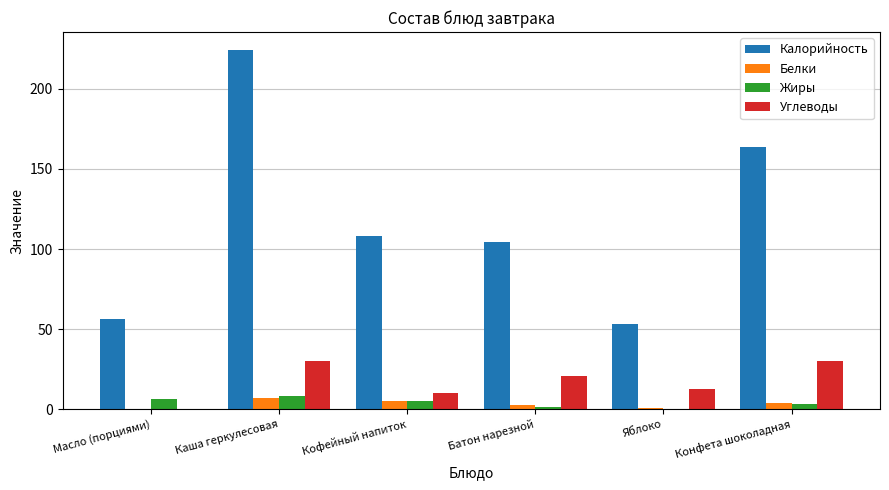

Is the value of Белки at Масло (порциями) greater than the value of Калорийность at Яблоко?

No